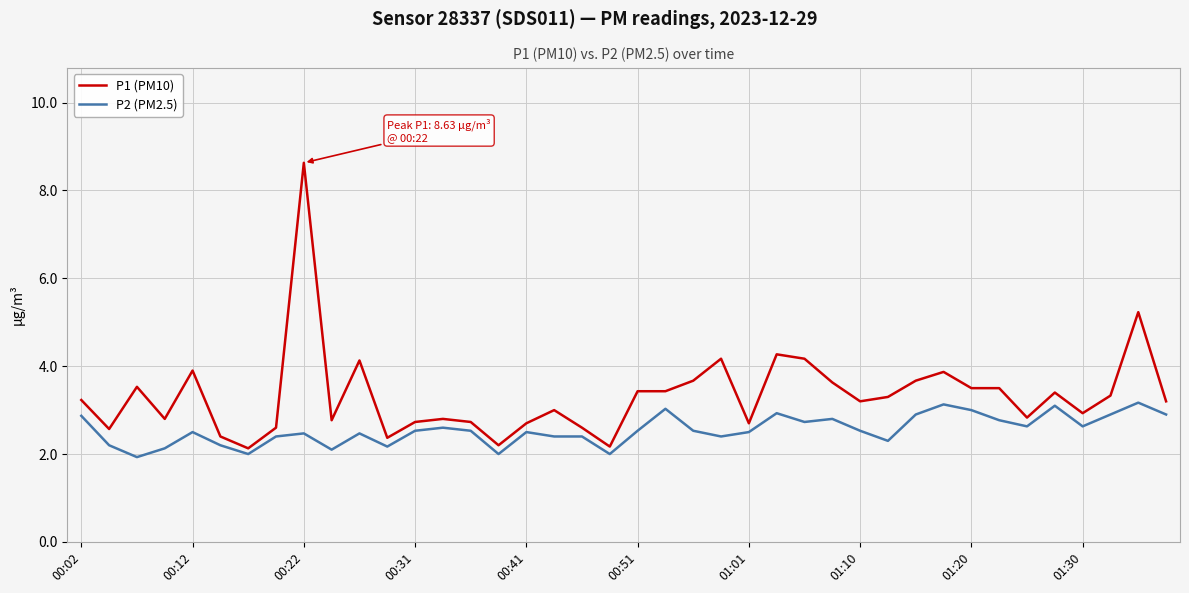

What is the difference between the maximum and second lowest values in the P2 (PM2.5) series?

1.2